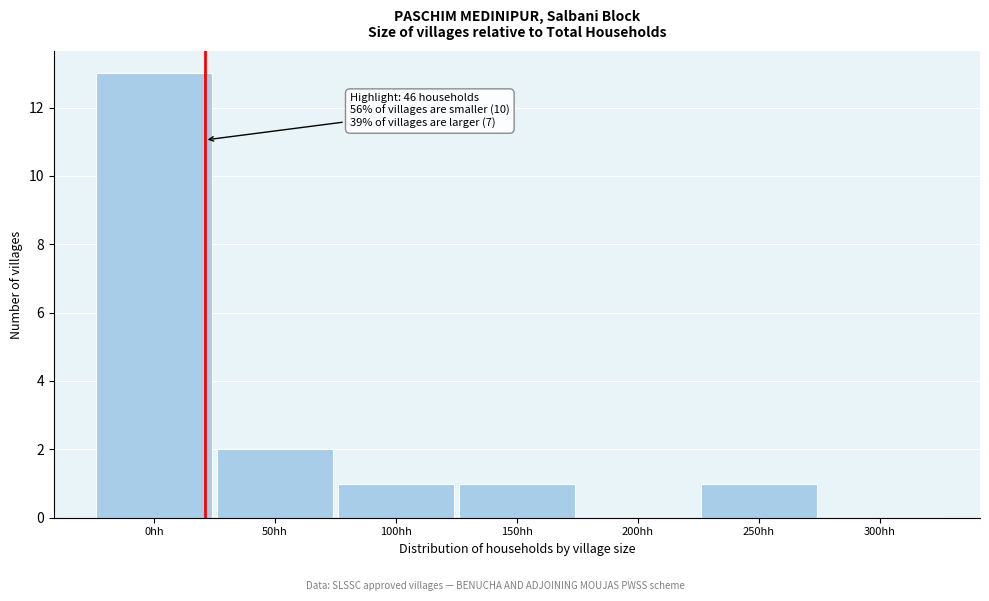

Reading right to left, transcribe all the data shown in this chart.

300hh=0	250hh=1	200hh=0	150hh=1	100hh=1	50hh=2	0hh=13